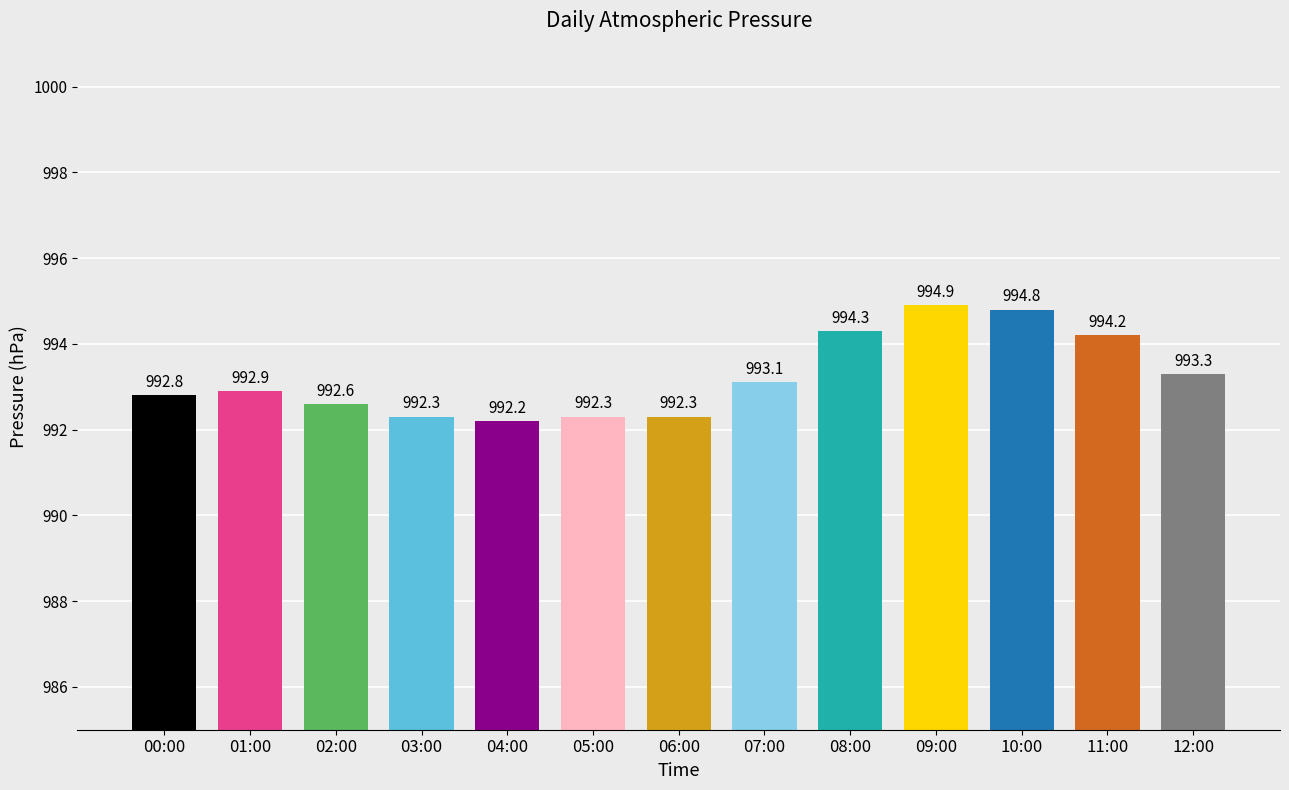

Reading right to left, extract all data points from this chart.

993.3	994.2	994.8	994.9	994.3	993.1	992.3	992.3	992.2	992.3	992.6	992.9	992.8